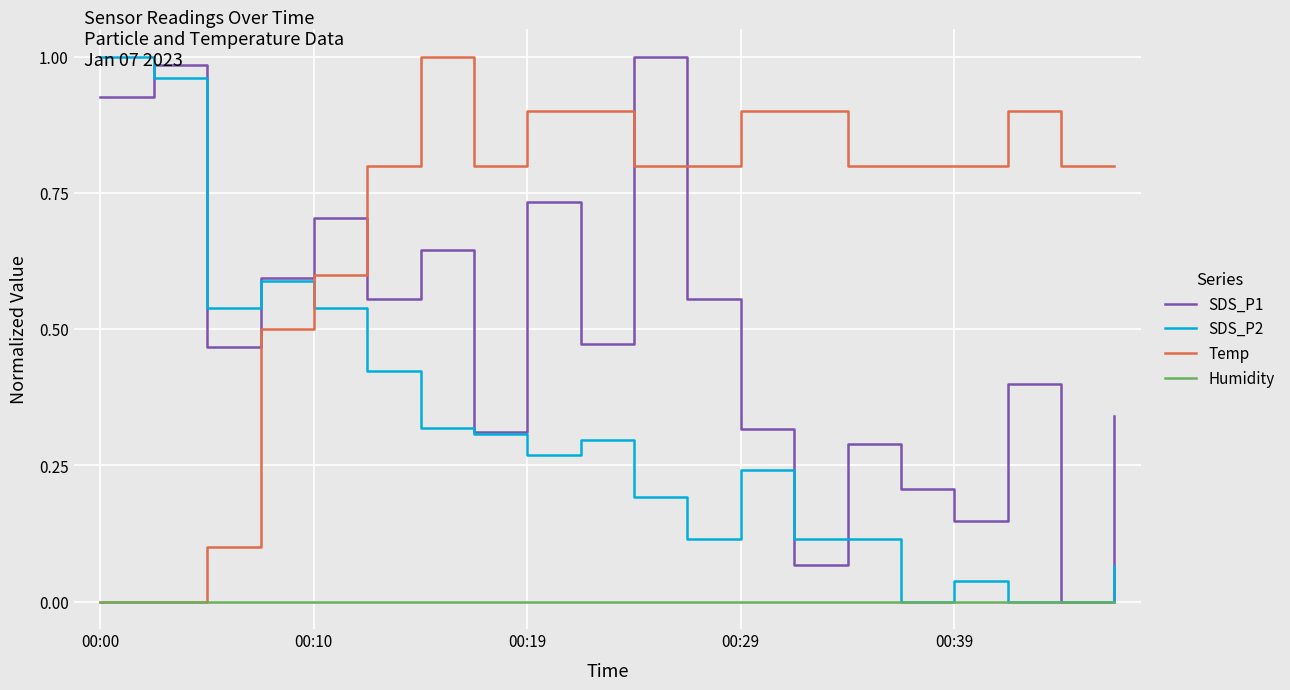

True or false: Temp and SDS_P2 cross at least once.

True